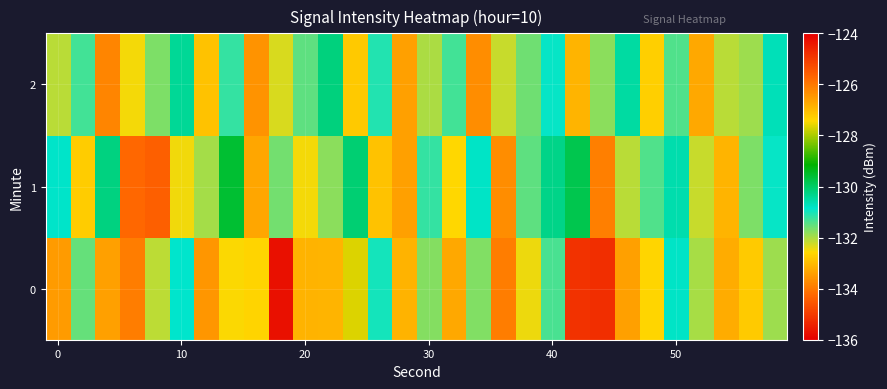

How many categories are shown in the chart?

30